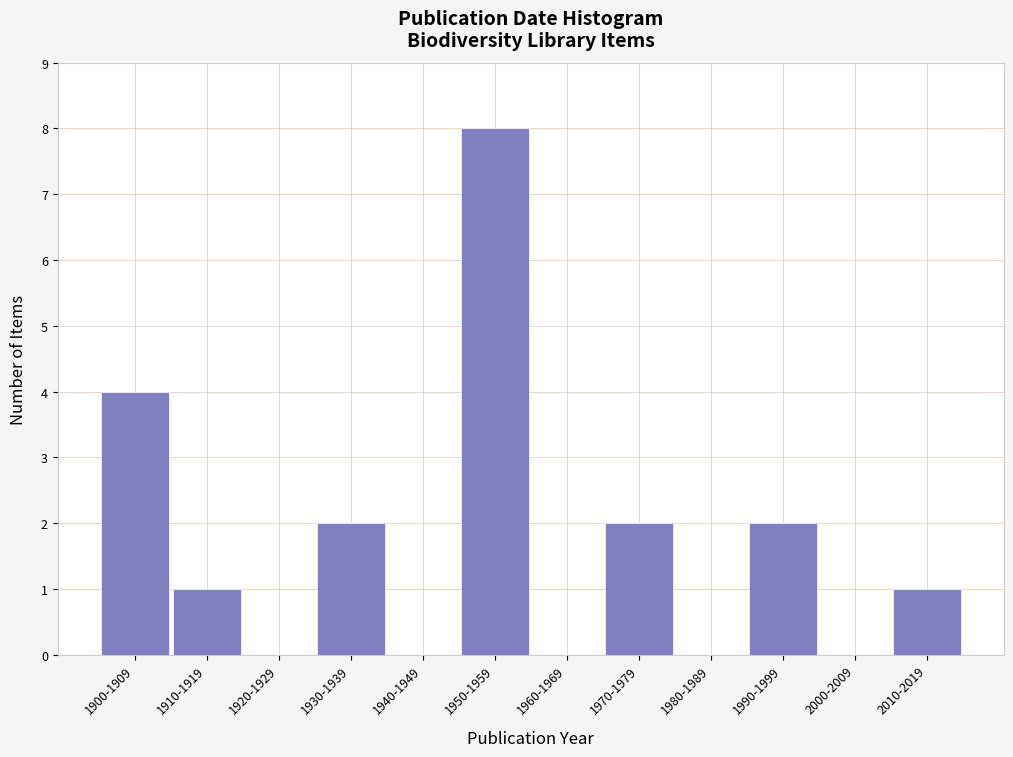

Reading left to right, what are all the values shown in this chart?

1900-1909=4	1910-1919=1	1920-1929=0	1930-1939=2	1940-1949=0	1950-1959=8	1960-1969=0	1970-1979=2	1980-1989=0	1990-1999=2	2000-2009=0	2010-2019=1